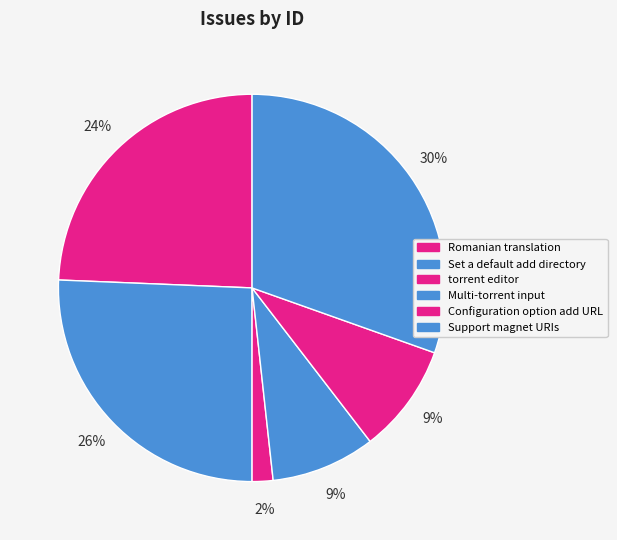

Which category has the smallest portion of the pie?

torrent editor